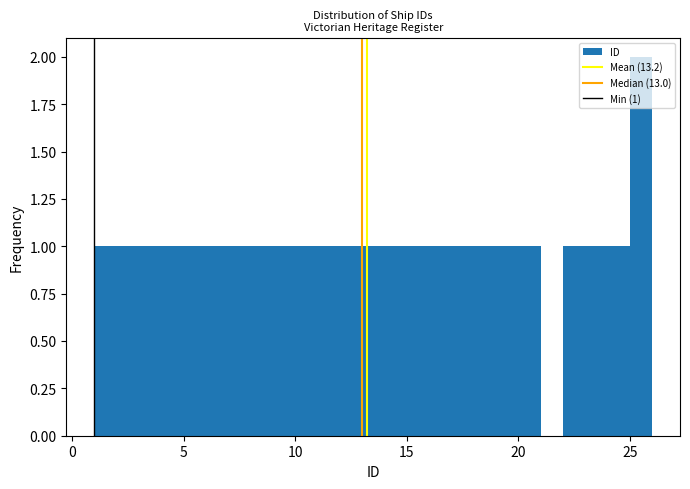

Around what value on the x-axis is the tallest bar? Give the approximate position of its centre, as read against the axis.

25.5